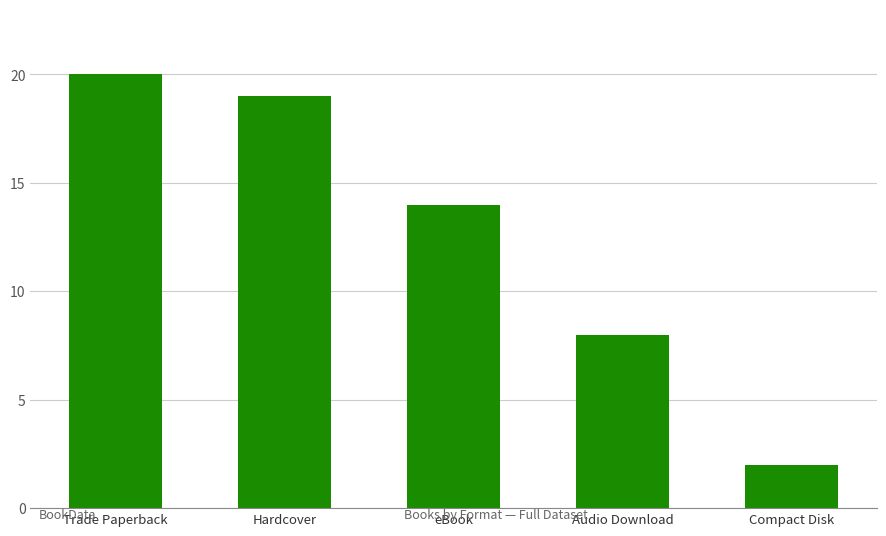

Reading left to right, what are all the values shown in this chart?

20	19	14	8	2